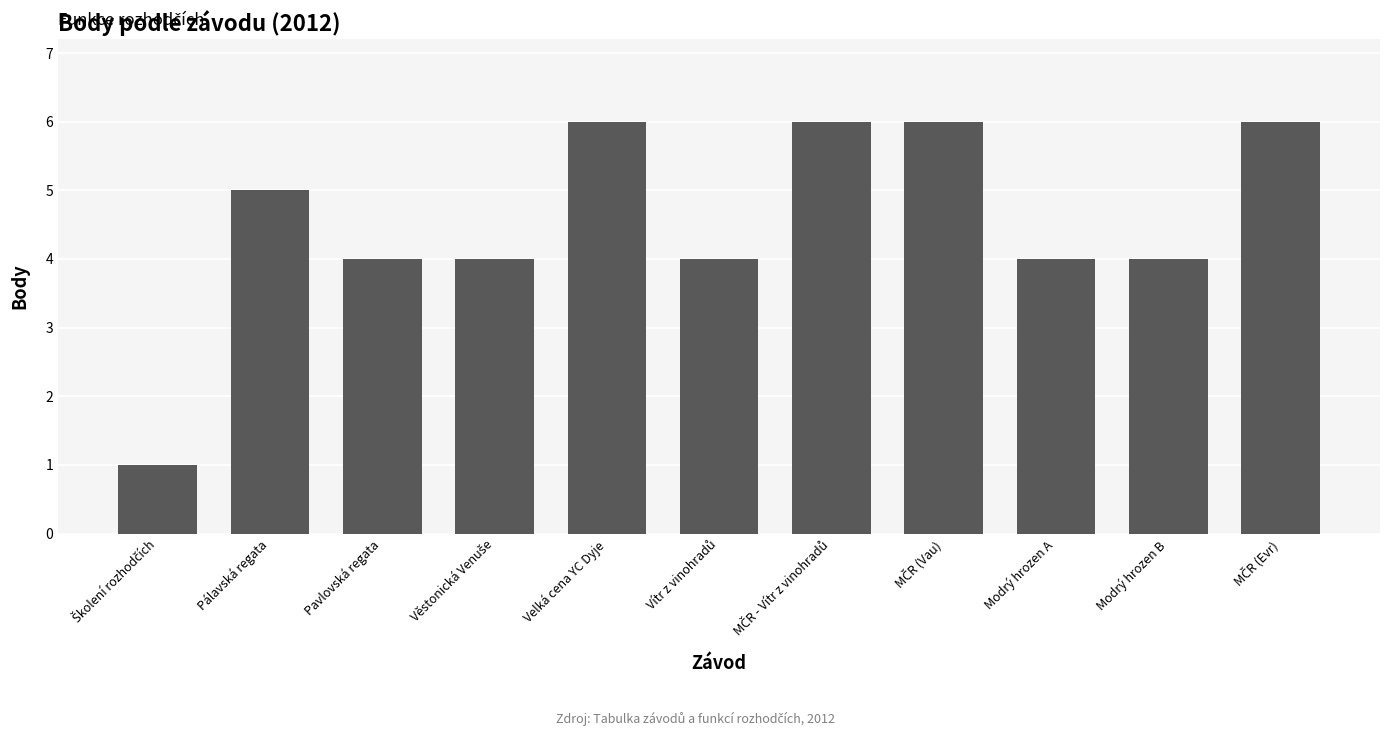

What is the label of the 2nd bar from the right?

Modrý hrozen B